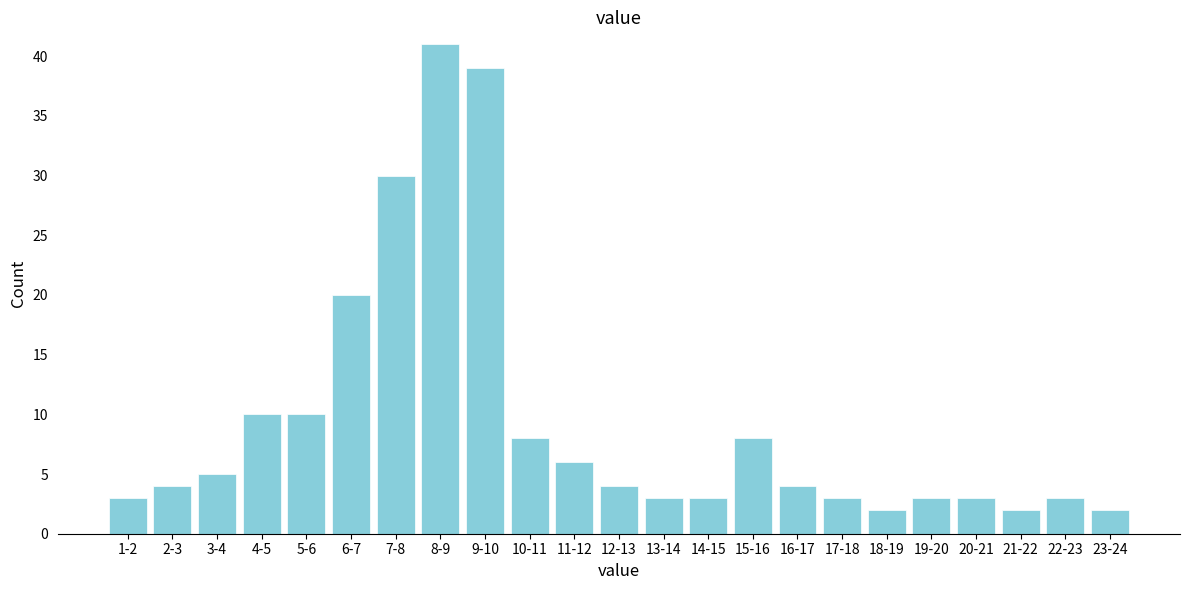

Reading left to right, transcribe all the data shown in this chart.

1-2=3	2-3=4	3-4=5	4-5=10	5-6=10	6-7=20	7-8=30	8-9=41	9-10=39	10-11=8	11-12=6	12-13=4	13-14=3	14-15=3	15-16=8	16-17=4	17-18=3	18-19=2	19-20=3	20-21=3	21-22=2	22-23=3	23-24=2